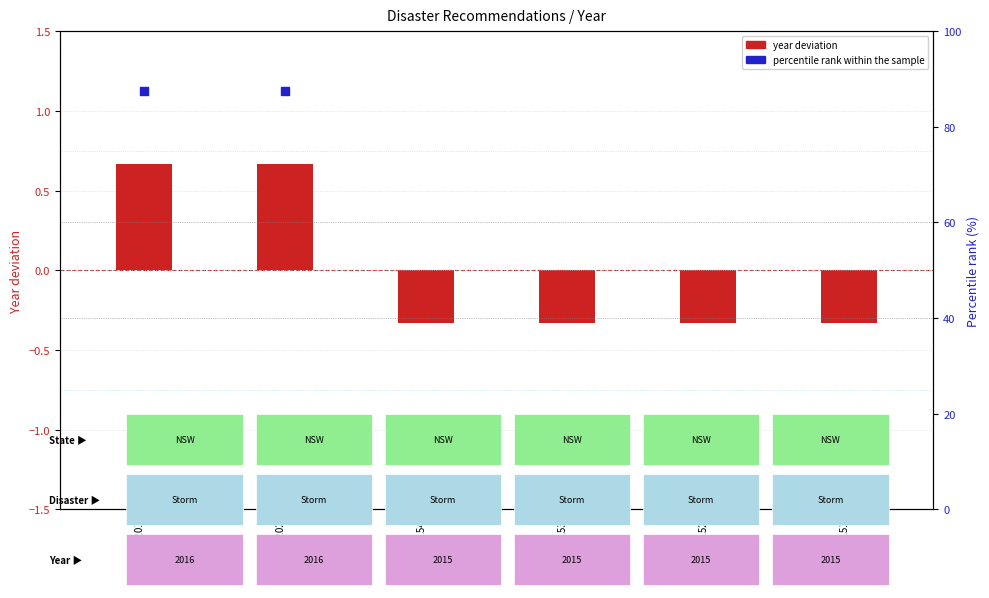

Is the value of percentile rank within the sample at REC267-1152 greater than the value of year deviation (bar) at REC281-1201?

Yes